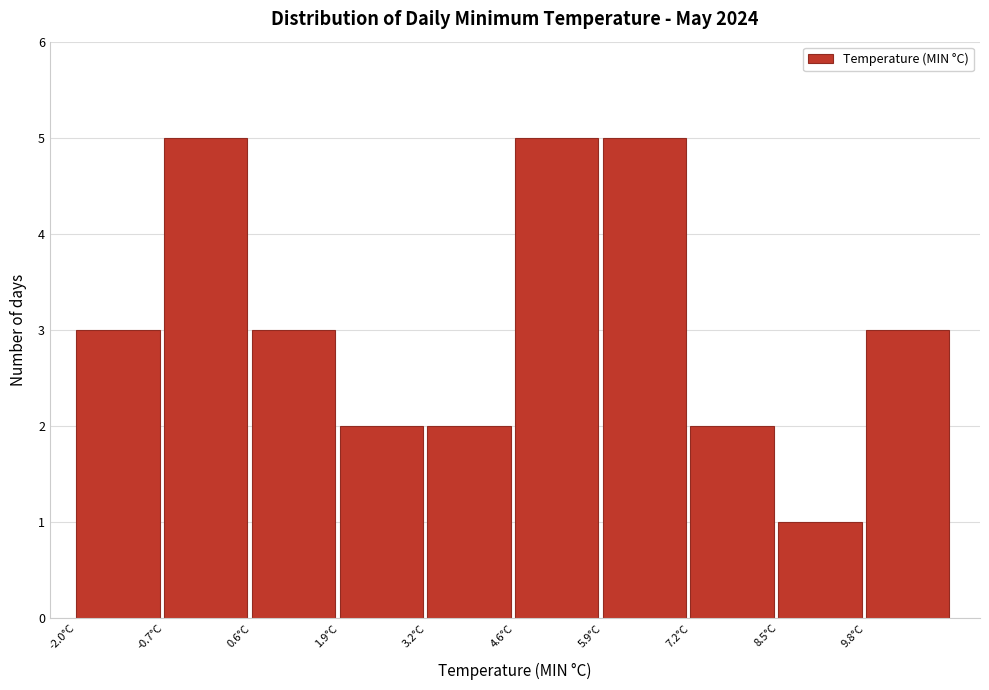

Reading left to right, transcribe this chart: for each bar, give the range it covers on the x-axis and its height. Neither the bar edges nor the heights are printed on the chart, so give them approximately, as read against the axes.

-2.0 to -0.6: 3
-0.6 to 0.6: 5
0.6 to 2.0: 3
2.0 to 3.2: 2
3.2 to 4.6: 2
4.6 to 5.8: 5
5.8 to 7.2: 5
7.2 to 8.4: 2
8.4 to 9.8: 1
9.8 to 11.2: 3